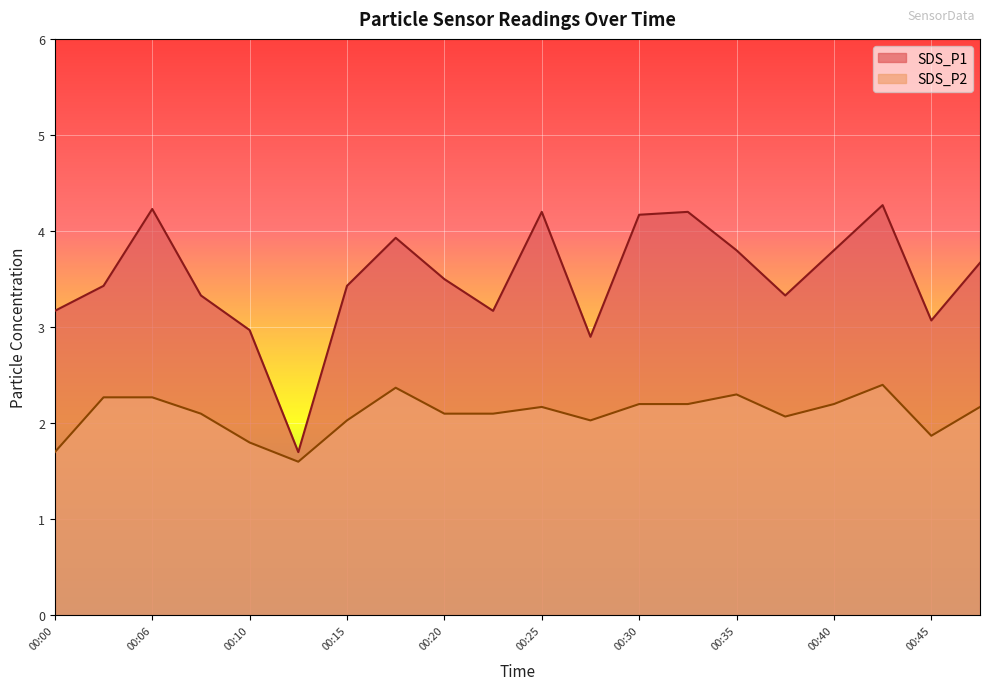

What is the approximate value of SDS_P1 at 00:20?

3.5